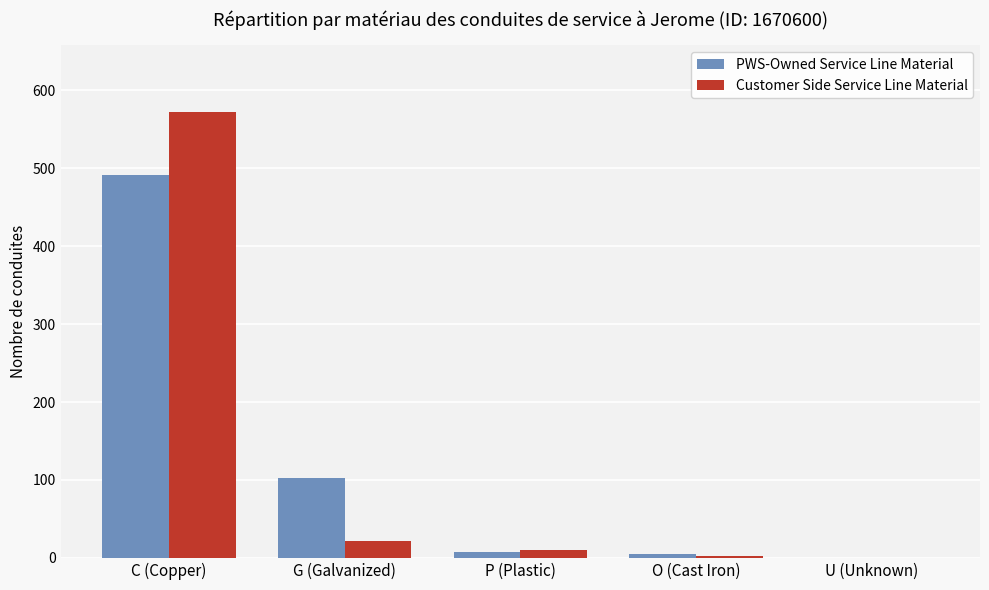

At which label does PWS-Owned Service Line Material first exceed 8?

C (Copper)